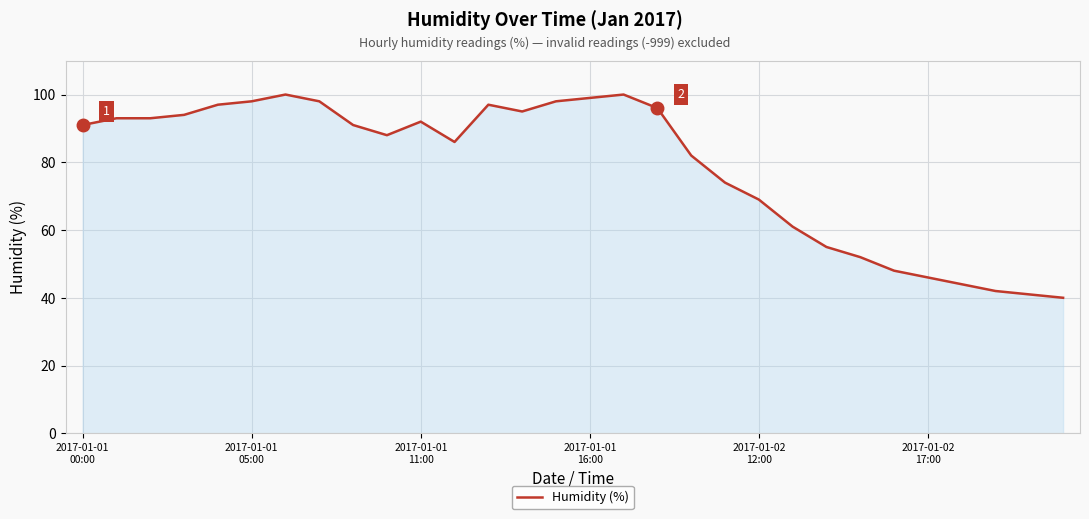

What is the smallest value displayed?

40